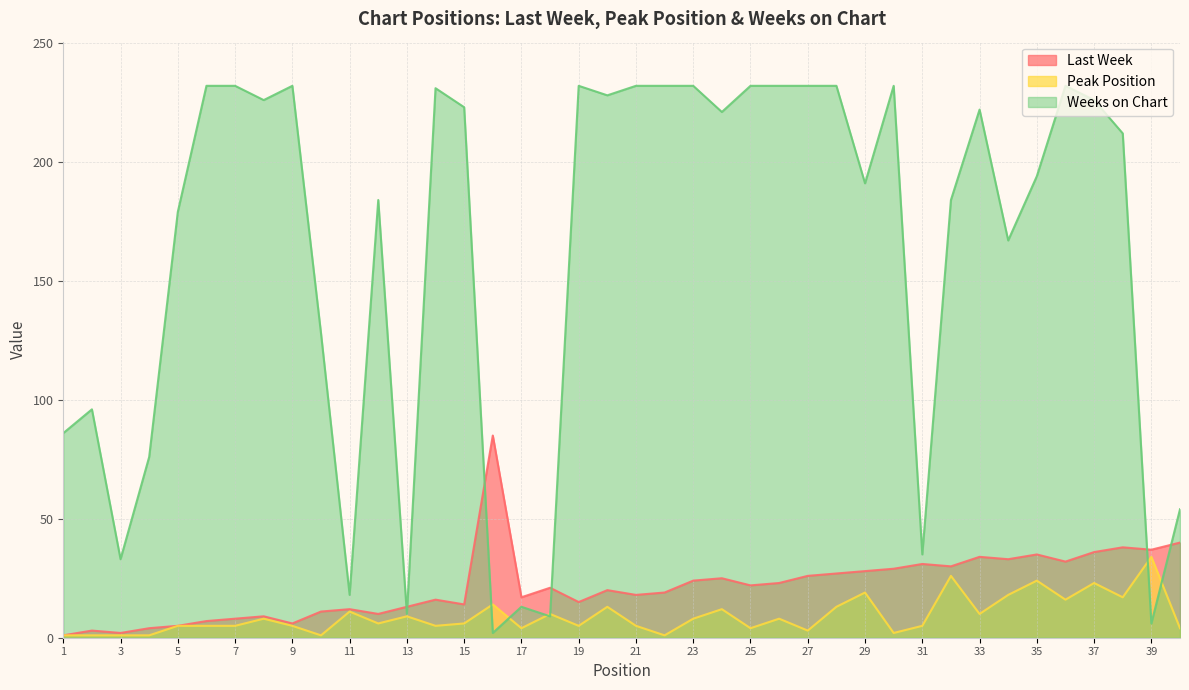

What is the average value of the Peak Position series?

9